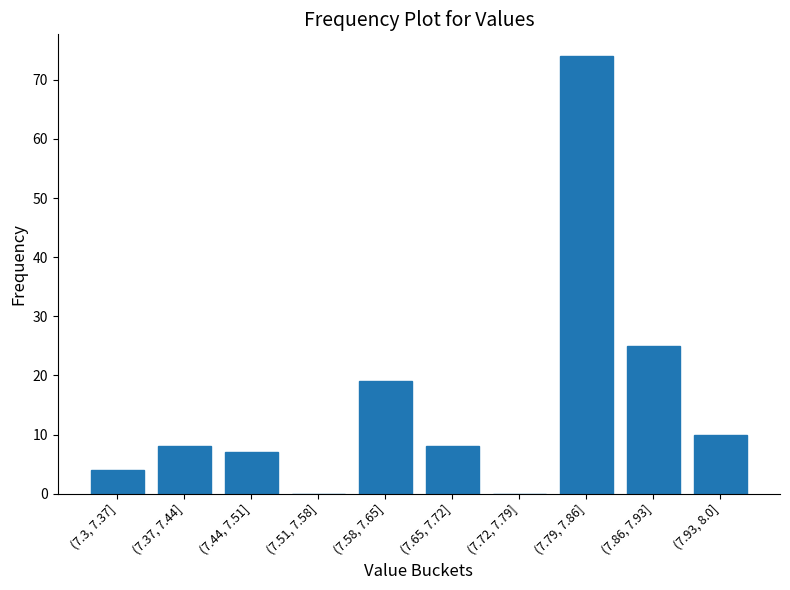

Reading right to left, what are all the values shown in this chart?

(7.93, 8.0]=10	(7.86, 7.93]=25	(7.79, 7.86]=74	(7.72, 7.79]=0	(7.65, 7.72]=8	(7.58, 7.65]=19	(7.51, 7.58]=0	(7.44, 7.51]=7	(7.37, 7.44]=8	(7.3, 7.37]=4